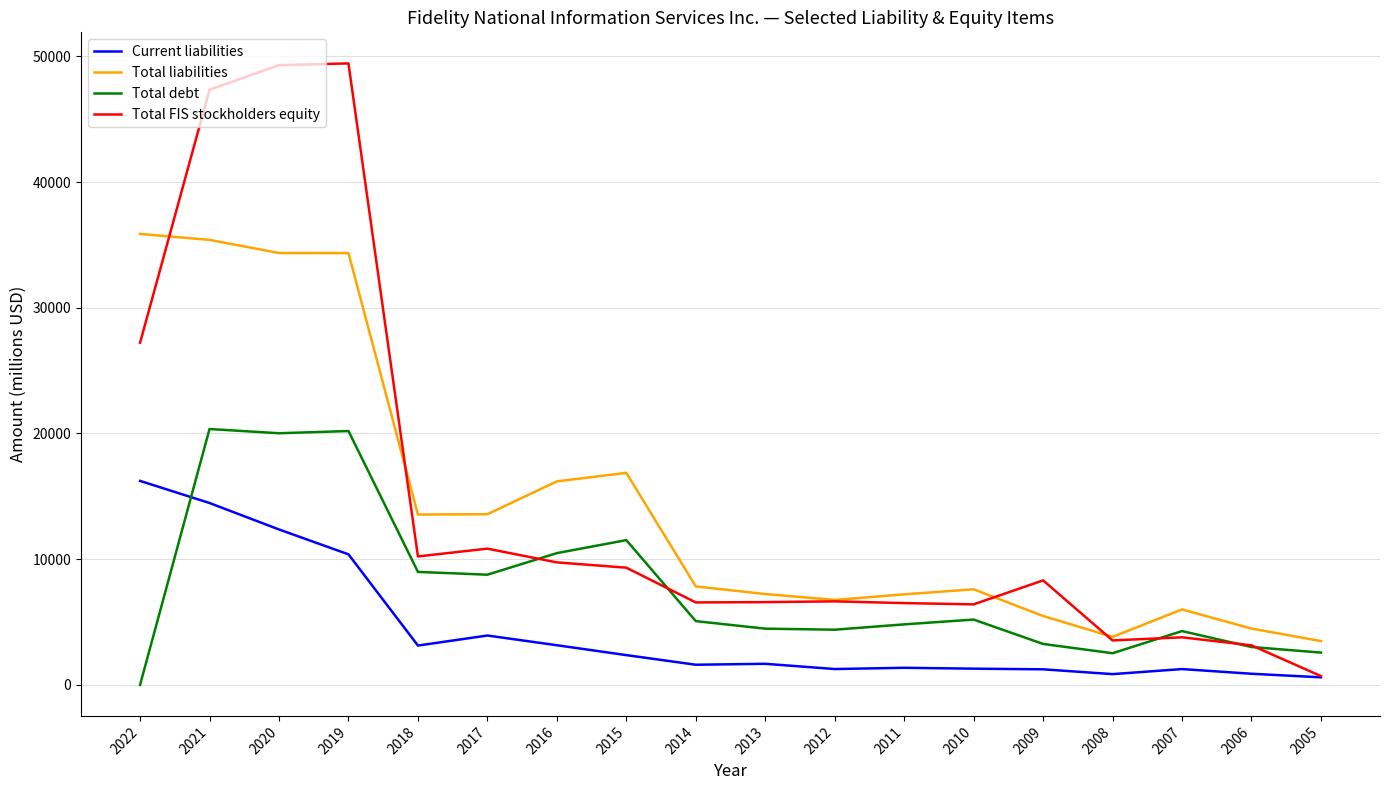

Which series has the largest range (max minus min)?

Total FIS stockholders equity